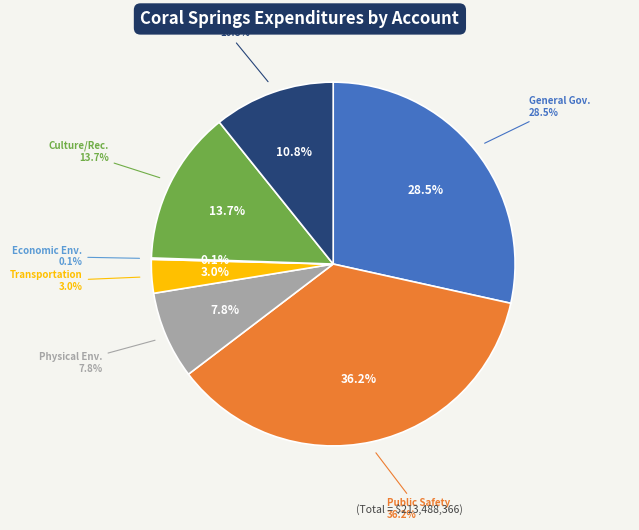

Is it true that Public Safety is 36% of the pie?

True